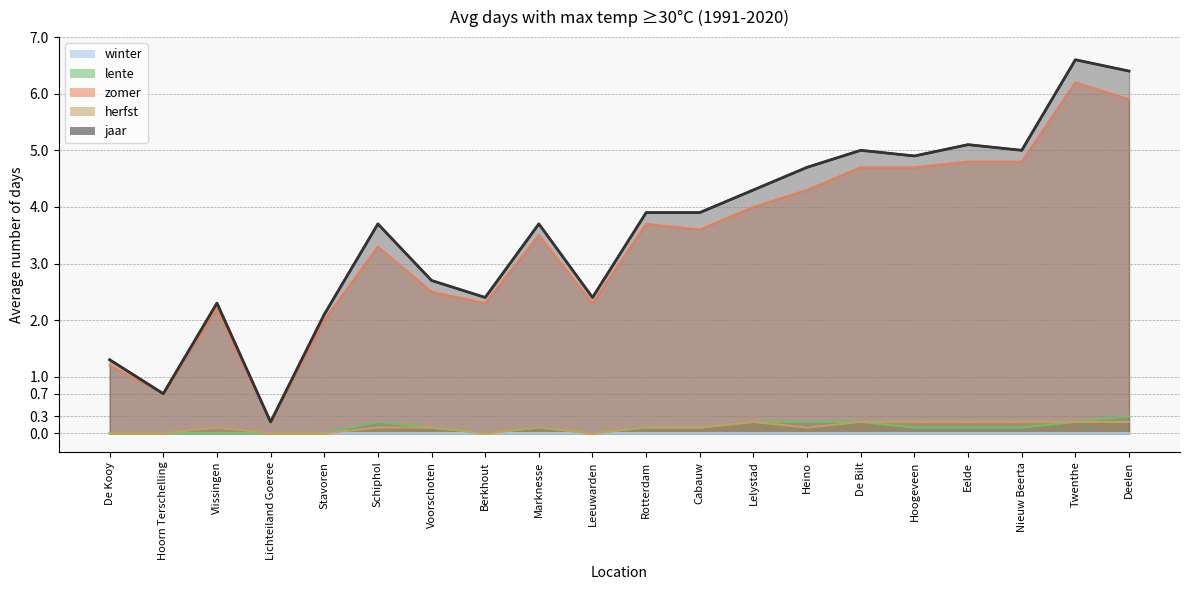

Reading left to right, what are all the values shown in this chart?

lente: 0.0	0.0	0.0	0.0	0.0	0.2	0.1	0.0	0.1	0.0	0.1	0.1	0.2	0.2	0.2	0.1	0.1	0.1	0.2	0.3
zomer: 1.2	0.7	2.2	0.2	2.0	3.3	2.5	2.3	3.5	2.3	3.7	3.6	4.0	4.3	4.7	4.7	4.8	4.8	6.2	5.9
herfst: 0.0	0.0	0.1	0.0	0.0	0.1	0.1	0.0	0.1	0.0	0.1	0.1	0.2	0.1	0.2	0.2	0.2	0.2	0.2	0.2
jaar: 1.3	0.7	2.3	0.2	2.1	3.7	2.7	2.4	3.7	2.4	3.9	3.9	4.3	4.7	5.0	4.9	5.1	5.0	6.6	6.4